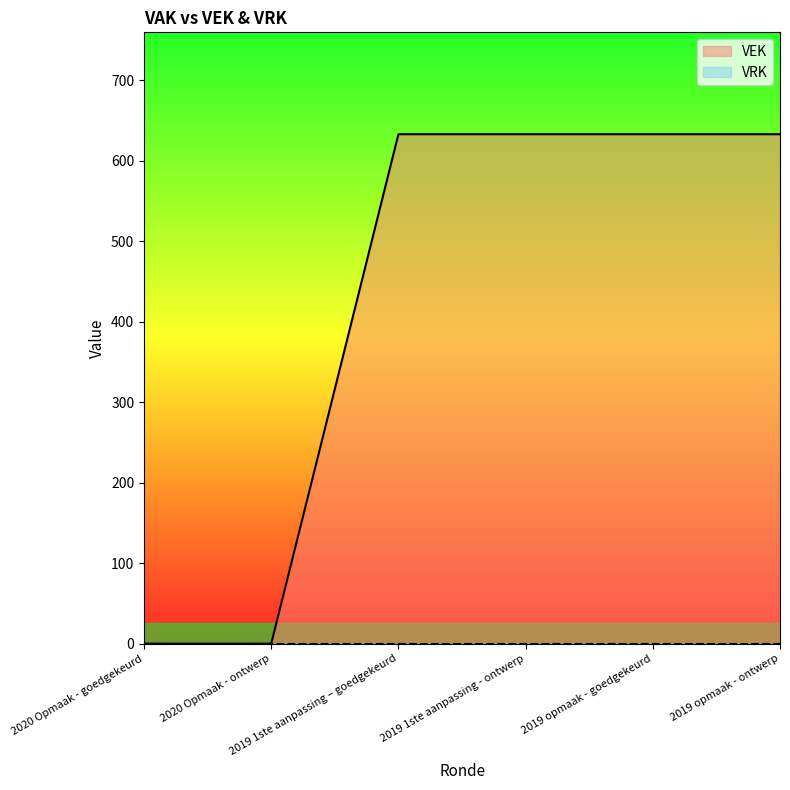

Where is the data nearest to the value 316?

2020 Opmaak - goedgekeurd